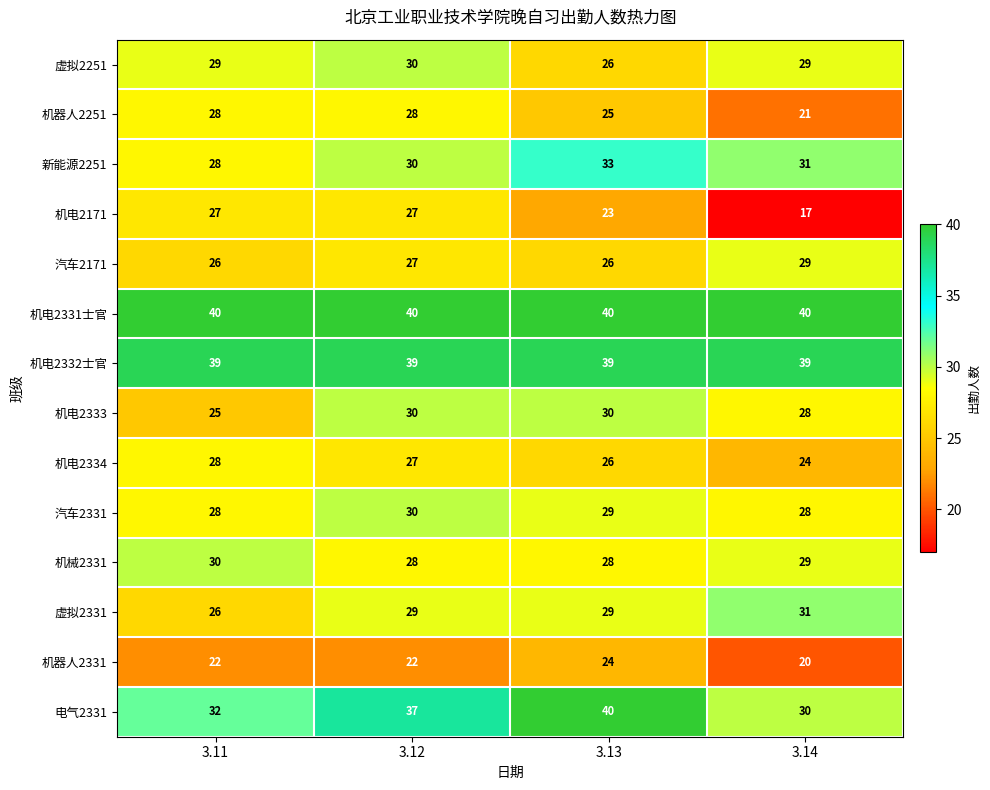

The value of 机电2332士官 at 3.13 is 39. True or false?

True